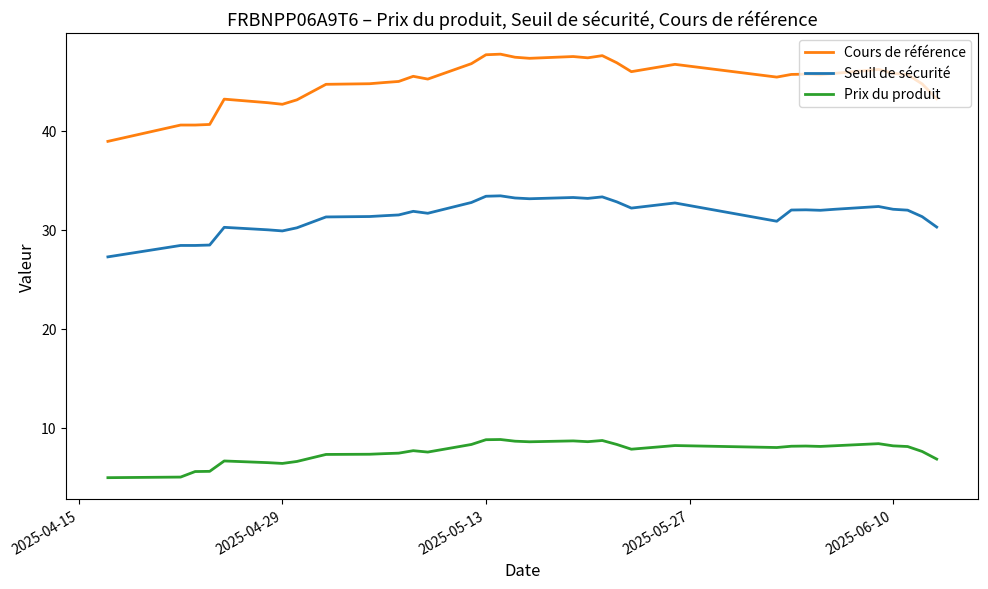

Which series has the largest range (max minus min)?

Cours de référence